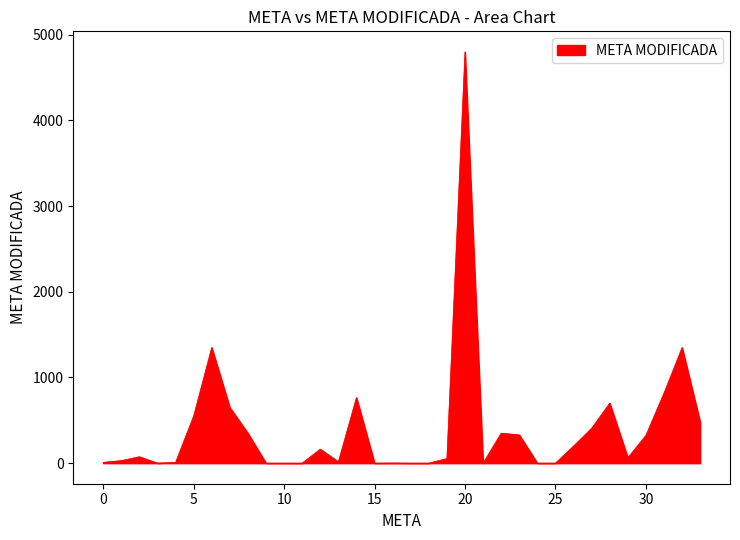

How many values are below 75?

17